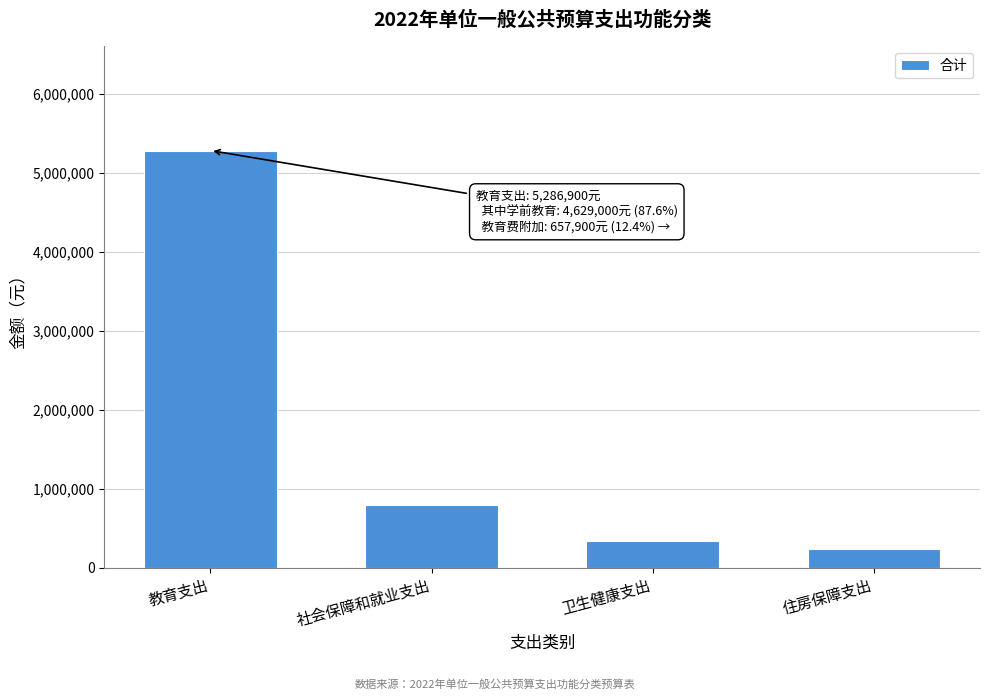

Reading left to right, transcribe all the data shown in this chart.

教育支出=5286900	社会保障和就业支出=790300	卫生健康支出=337500	住房保障支出=231700